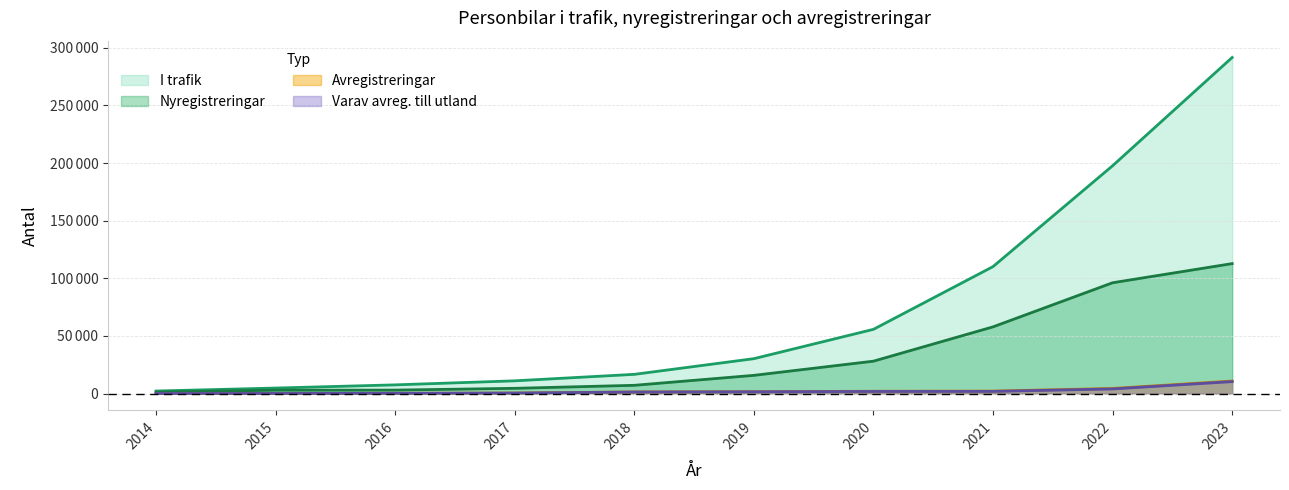

What is the approximate value of Nyregistreringar at 2016, to the nearest 50?

3000